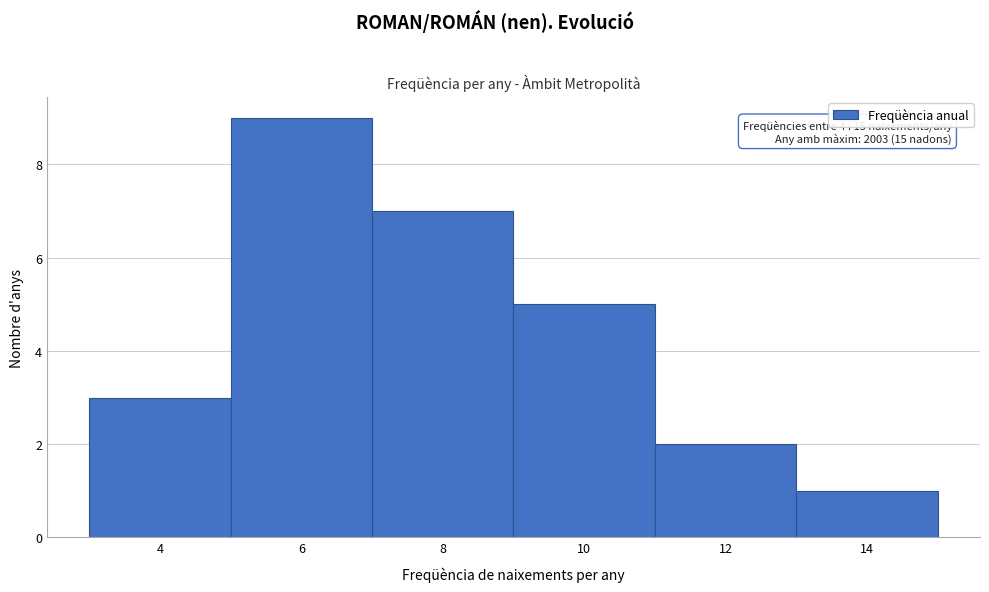

Reading right to left, extract all data points from this chart.

14=1	12=2	10=5	8=7	6=9	4=3